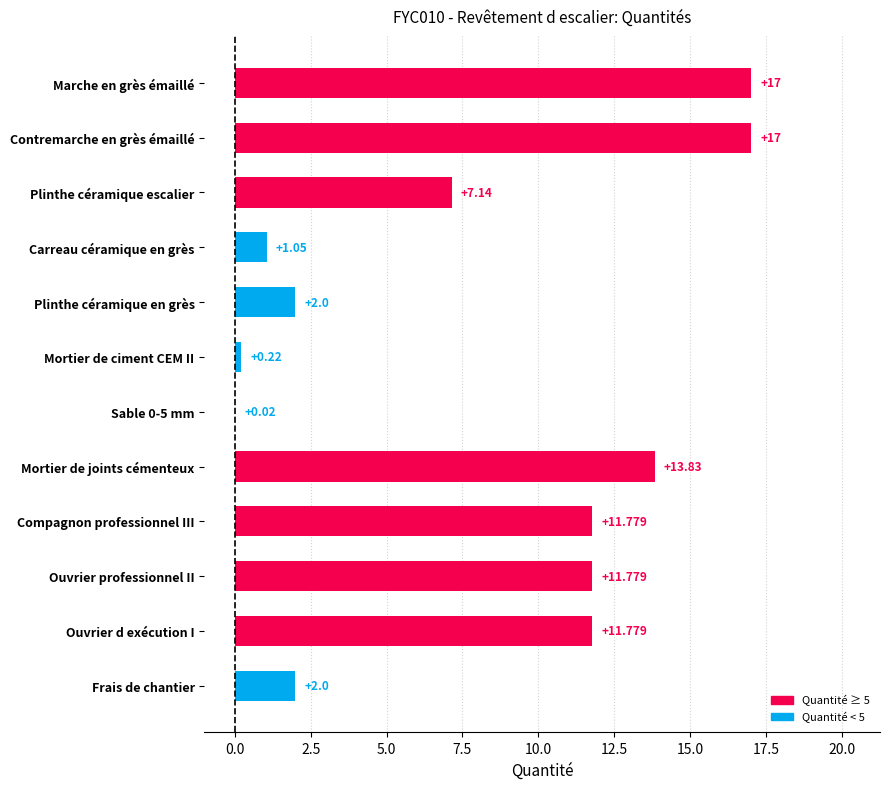

Between Contremarche en grès émaillé and Plinthe céramique escalier, which is larger?

Contremarche en grès émaillé